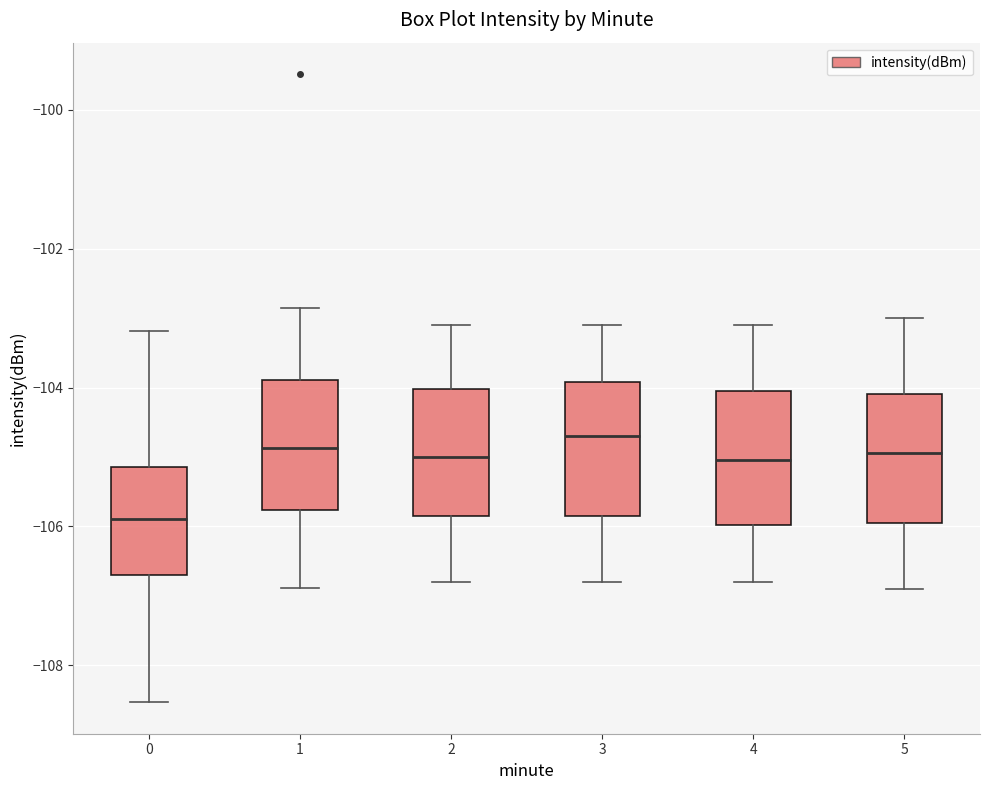

Where is the lower edge of the box at x = 4 on the y-axis? The values are not printed on the chart, so give them approximately, as read against the axis.

-106.0